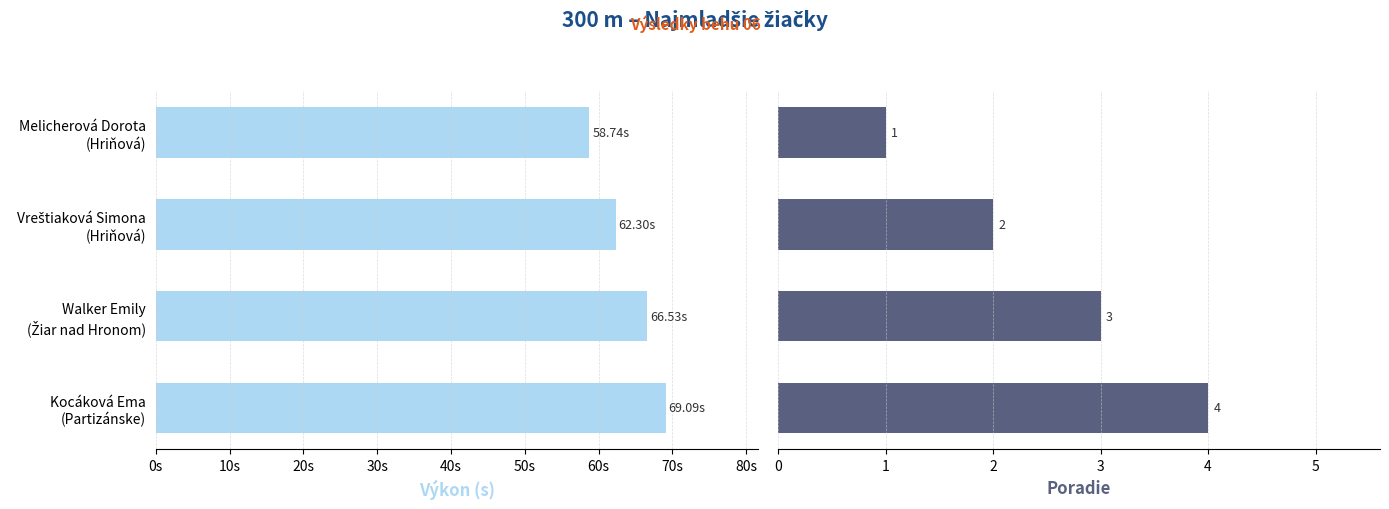

How many bars are there in total?

8